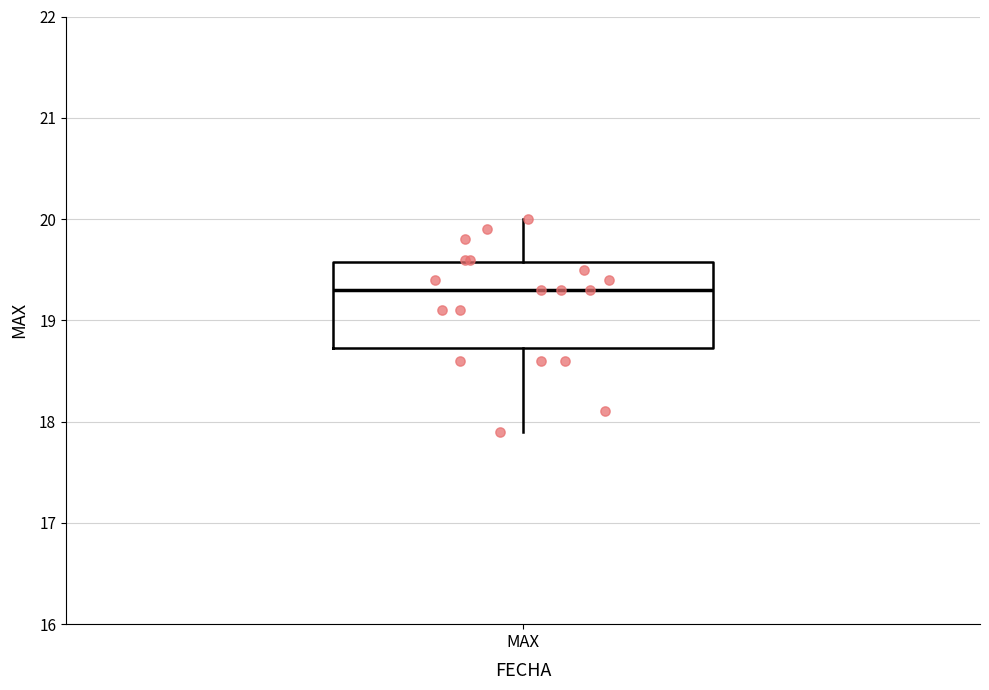

Read this box plot against the y-axis: the position of the median line, the range covered by the box, and the ends of both whiskers. The values are not printed on the chart, so give them approximately, as read against the axis.

median 19.3, box 18.7 to 19.6, whiskers 17.9 to 20.0